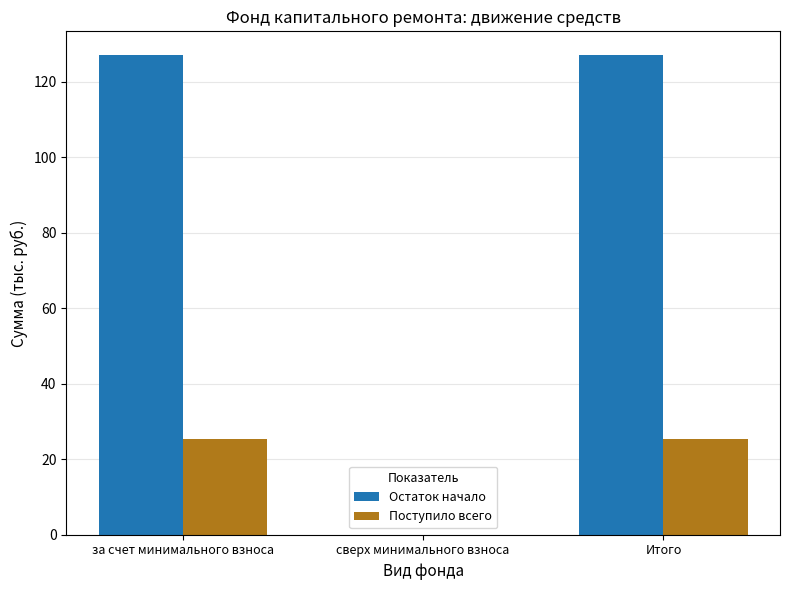

What is the greatest value displayed?

127.0